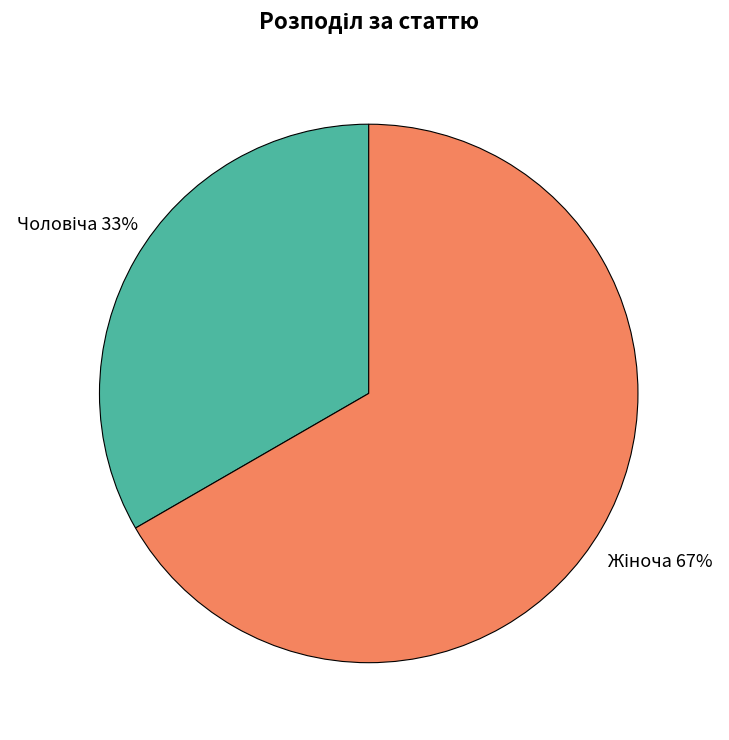

To the nearest percent, what is the average slice percentage?

50%